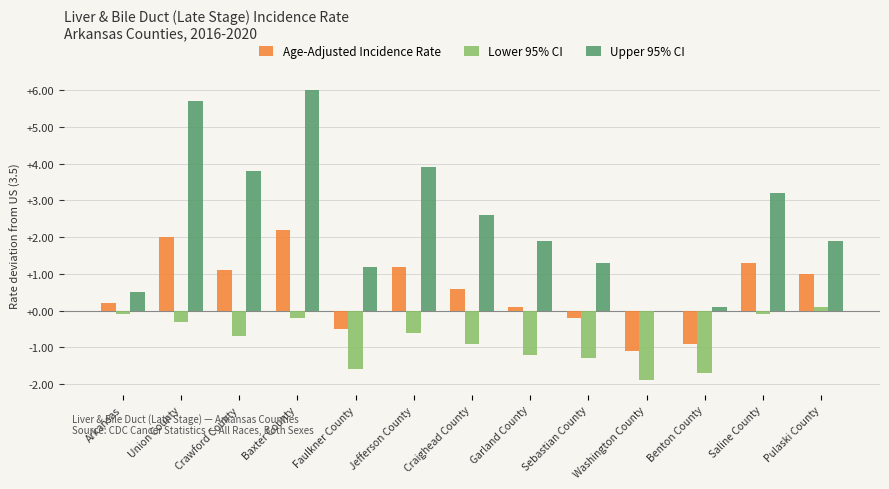

Where does the Age-Adjusted Incidence Rate series first go above 0?

Arkansas